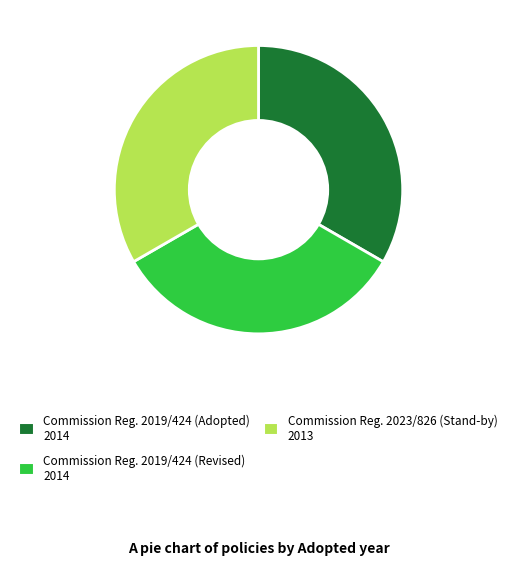

Is there any slice that represents more than half of the pie?

No